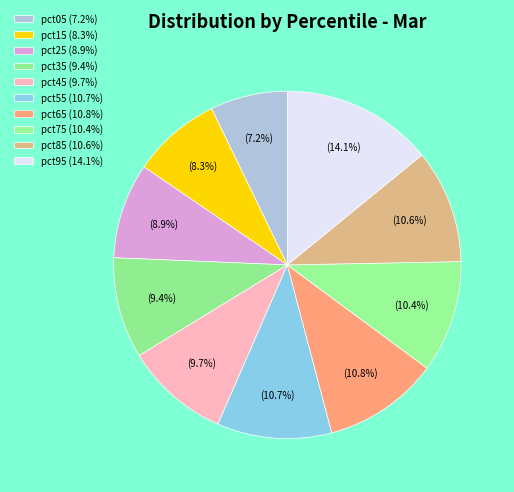

To the nearest percent, what portion does pct25 represent?

9%